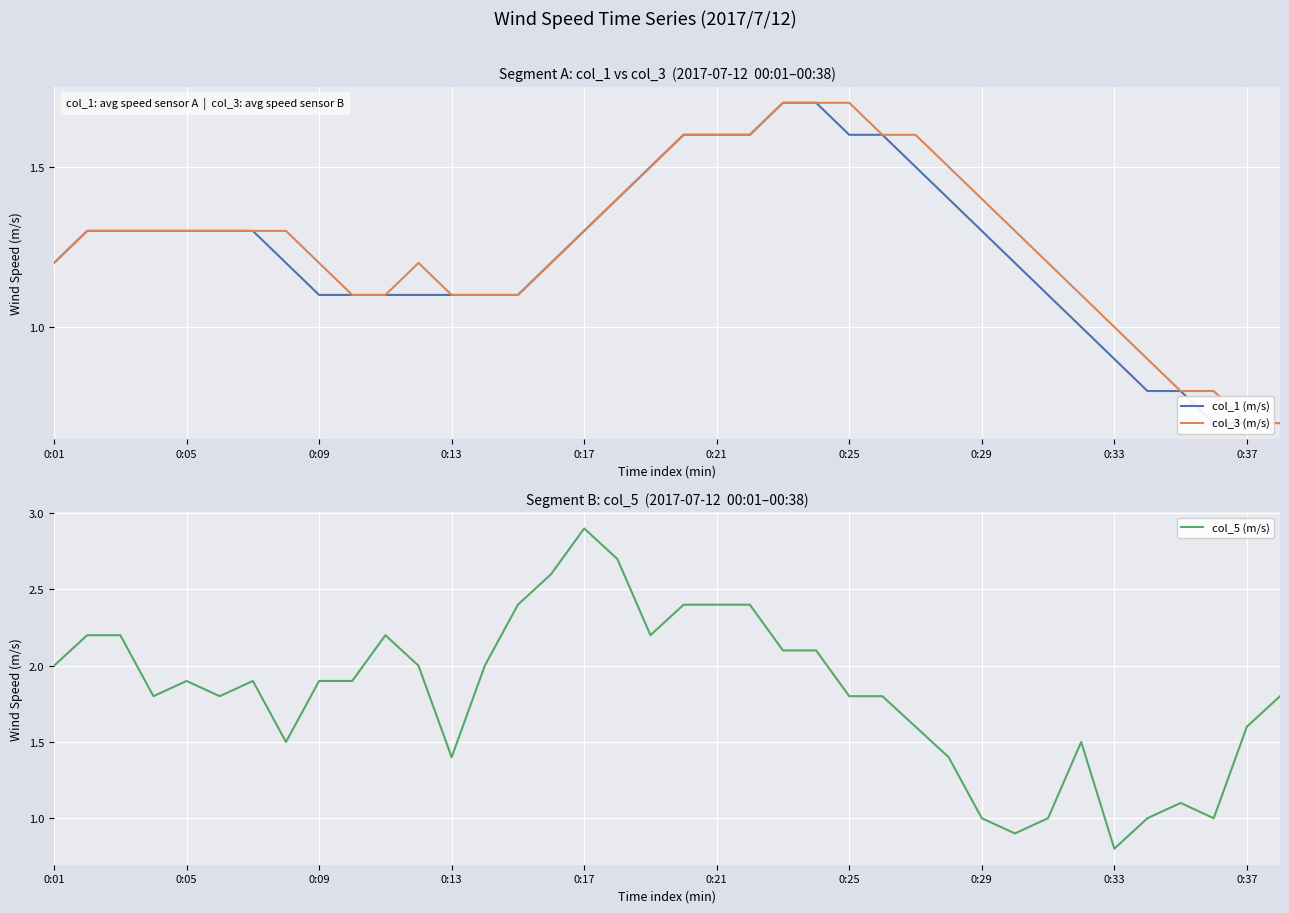

What is the difference between the maximum and minimum values in the col_3 (m/s) series?

1.0